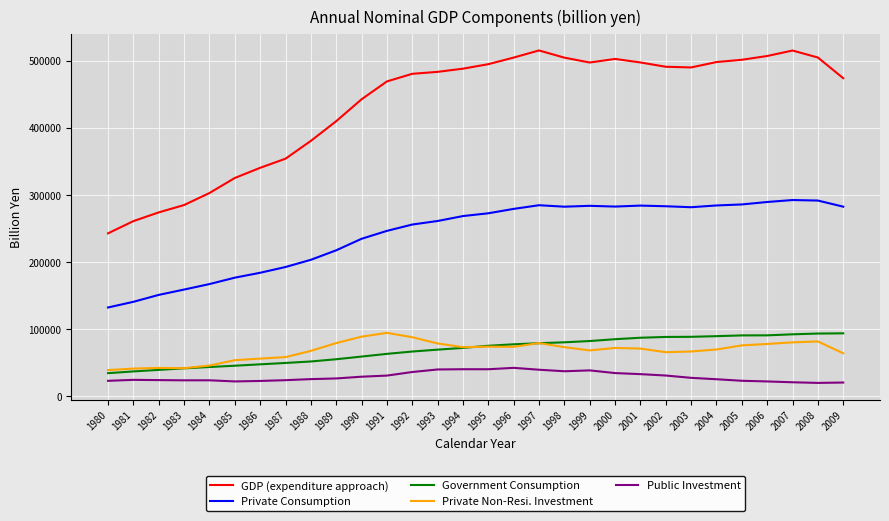

The value of Private Non-Resi. Investment at 1986 is 90631.8. True or false?

False